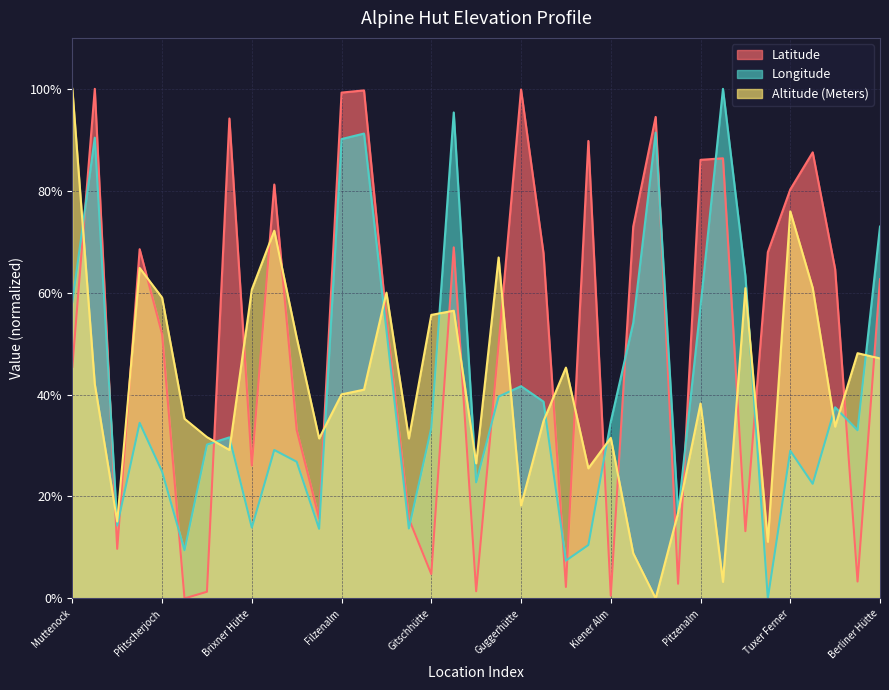

At which label is Latitude closest to 50?

Günther-Messner